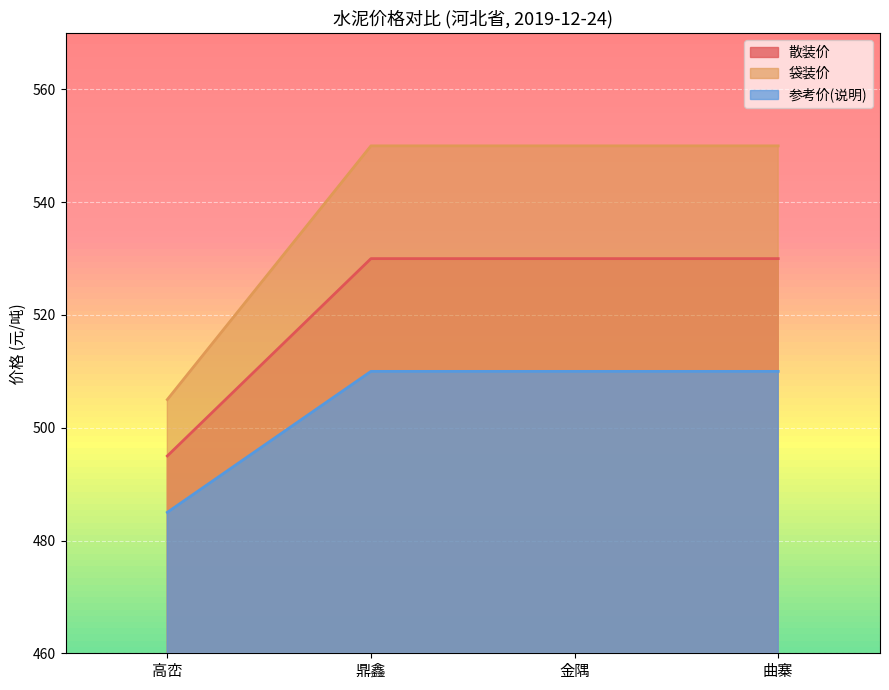

Which has a higher value, 鼎鑫 or 曲寨?

鼎鑫